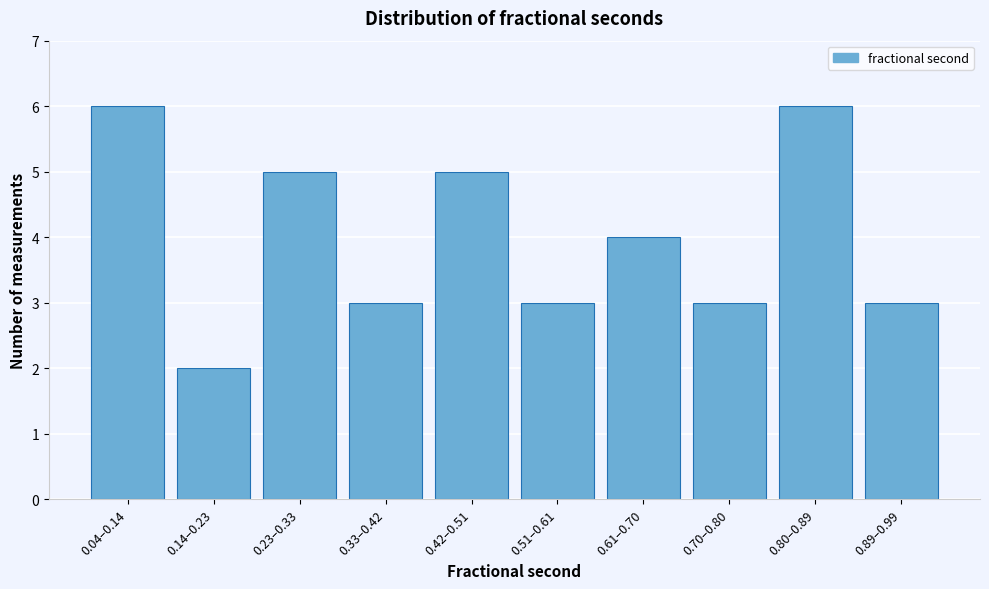

Reading left to right, list all the values displayed in this chart.

0.04–0.14=6	0.14–0.23=2	0.23–0.33=5	0.33–0.42=3	0.42–0.51=5	0.51–0.61=3	0.61–0.70=4	0.70–0.80=3	0.80–0.89=6	0.89–0.99=3